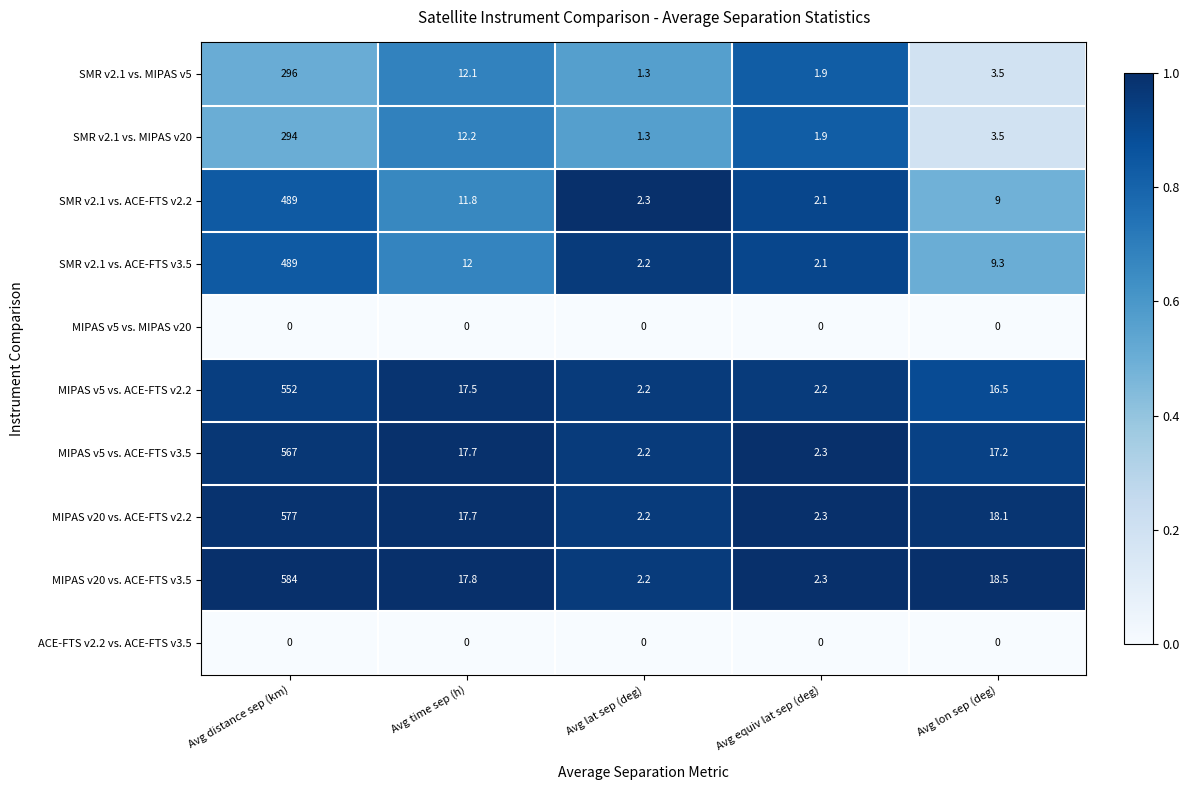

Which series has the widest spread of values?

MIPAS v20 vs. ACE-FTS v3.5